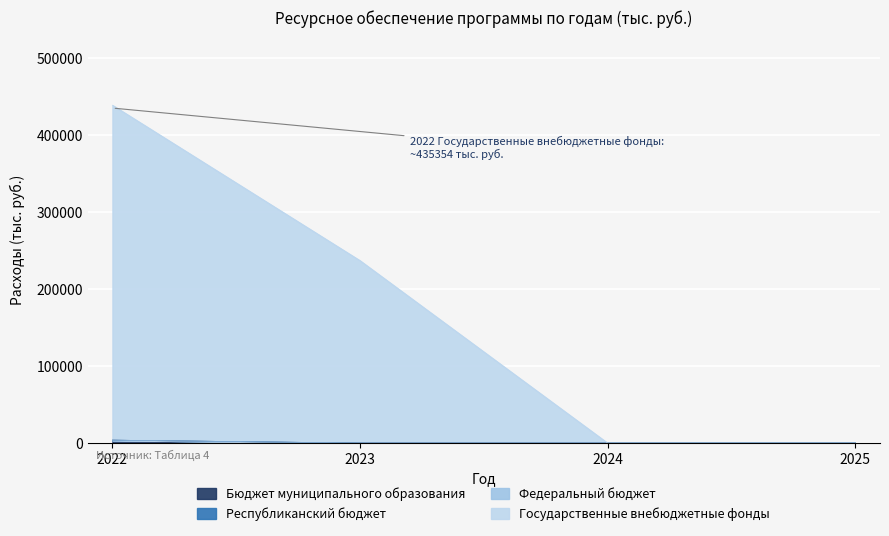

Which category has the lowest value across all series?

2023